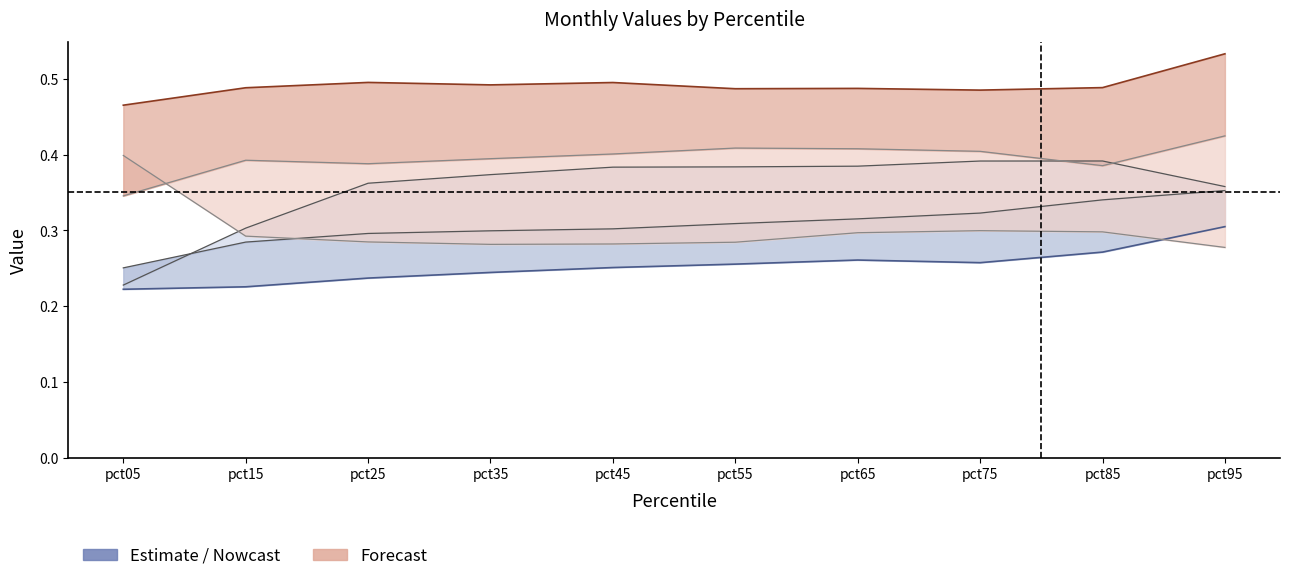

Reading right to left, list all the values displayed in this chart.

Jan: pct95=0.4	pct85=0.4	pct75=0.4	pct65=0.4	pct55=0.4	pct45=0.4	pct35=0.4	pct25=0.4	pct15=0.3	pct05=0.2
Feb: pct95=0.3	pct85=0.3	pct75=0.3	pct65=0.3	pct55=0.3	pct45=0.3	pct35=0.2	pct25=0.2	pct15=0.2	pct05=0.2
Mar: pct95=0.4	pct85=0.3	pct75=0.3	pct65=0.3	pct55=0.3	pct45=0.3	pct35=0.3	pct25=0.3	pct15=0.3	pct05=0.3
Apr: pct95=0.3	pct85=0.3	pct75=0.3	pct65=0.3	pct55=0.3	pct45=0.3	pct35=0.3	pct25=0.3	pct15=0.3	pct05=0.4
May: pct95=0.5	pct85=0.5	pct75=0.5	pct65=0.5	pct55=0.5	pct45=0.5	pct35=0.5	pct25=0.5	pct15=0.5	pct05=0.5
Jun: pct95=0.4	pct85=0.4	pct75=0.4	pct65=0.4	pct55=0.4	pct45=0.4	pct35=0.4	pct25=0.4	pct15=0.4	pct05=0.3